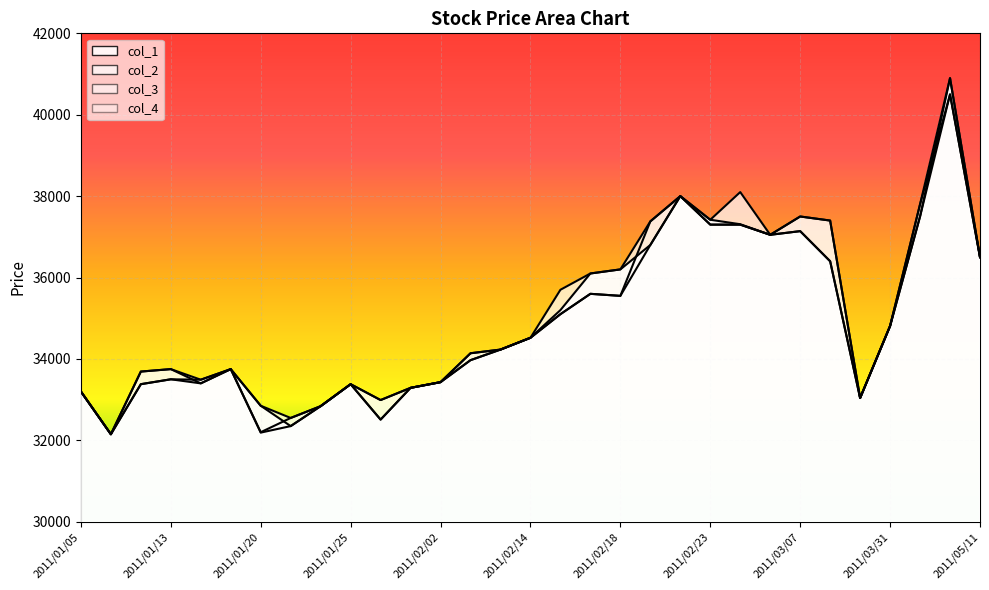

How many data points in col_4 are above 34230?

15